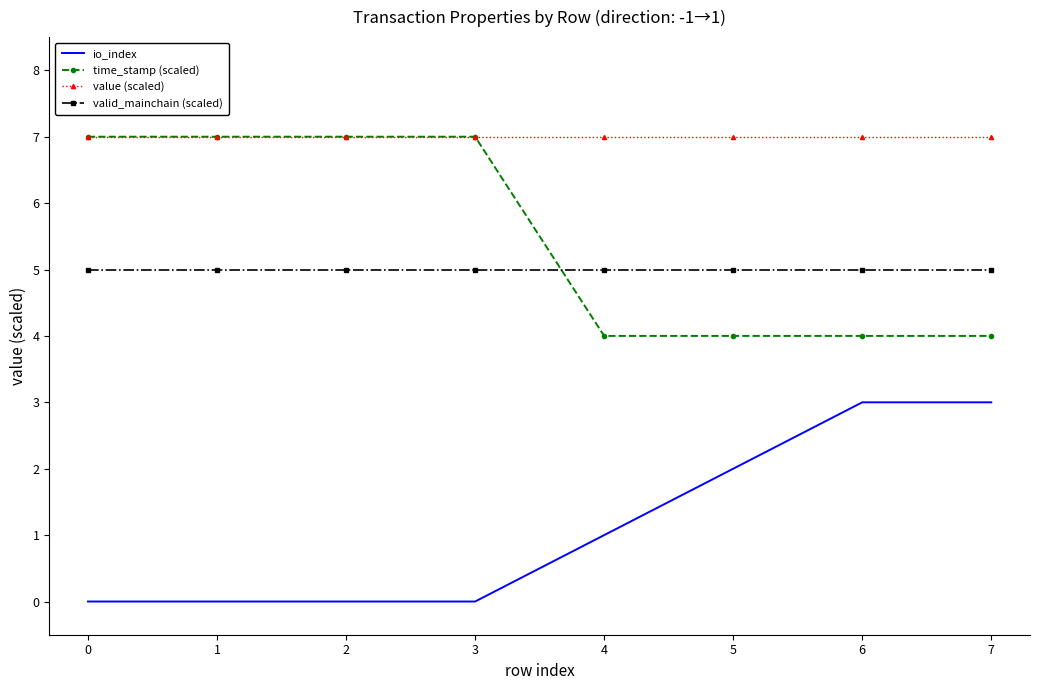

What is the difference between the highest and lowest values at 6?

4